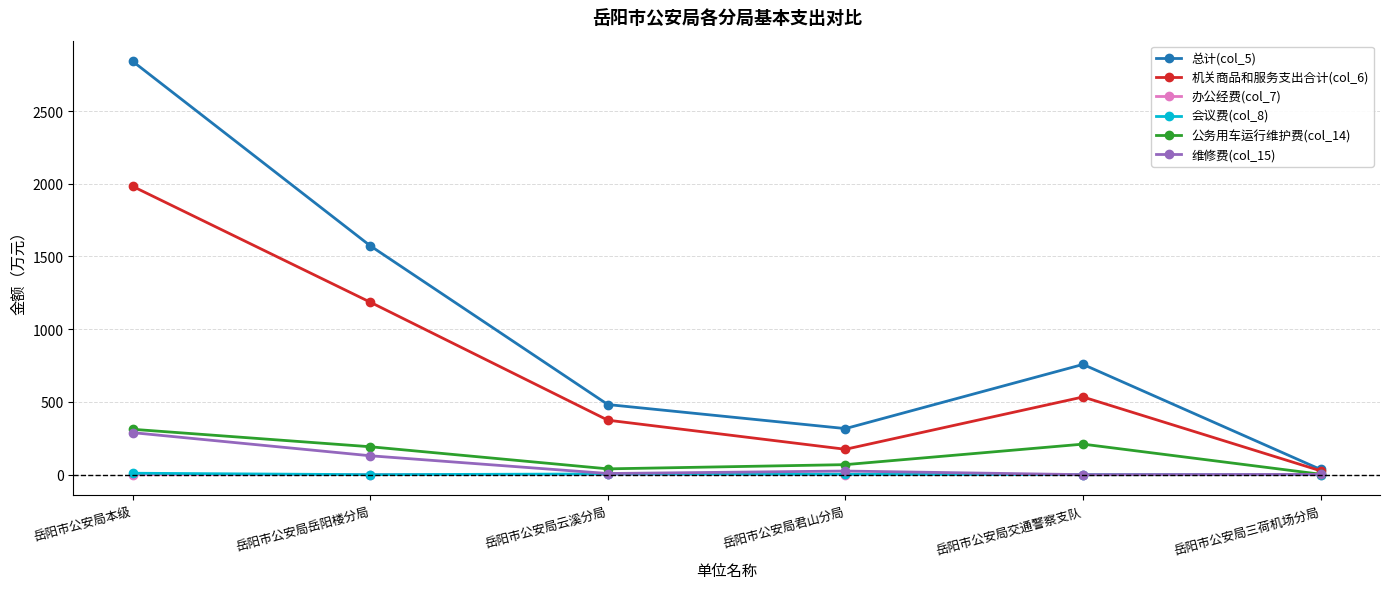

How many values in the 机关商品和服务支出合计(col_6) series exceed 534?

3